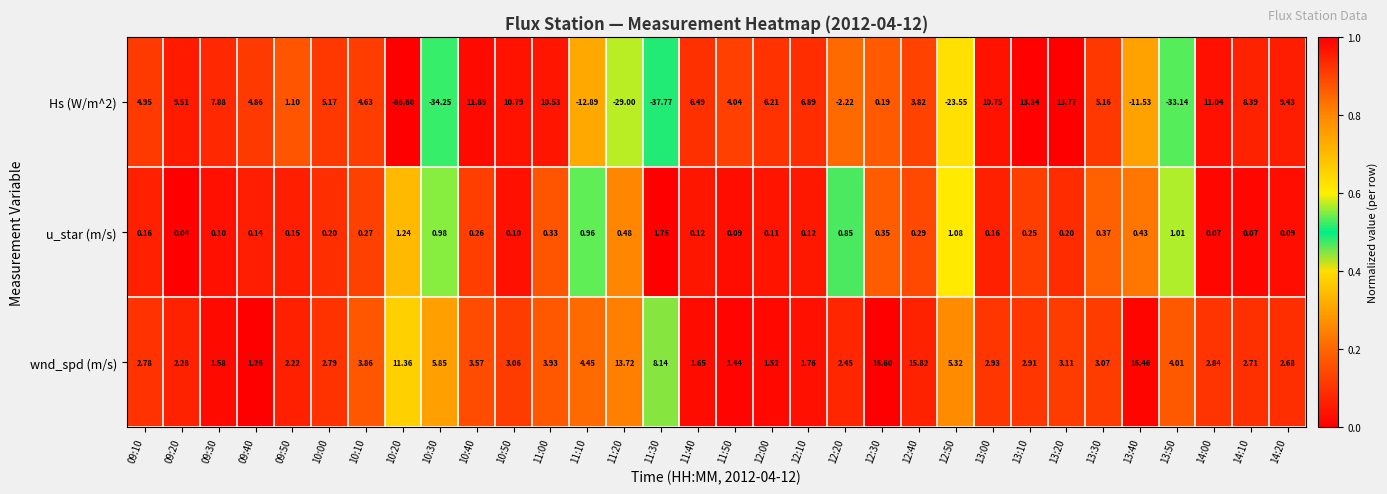

Is the value of u_star (m/s) at 11:20 greater than the value of Hs (W/m^2) at 11:40?

No